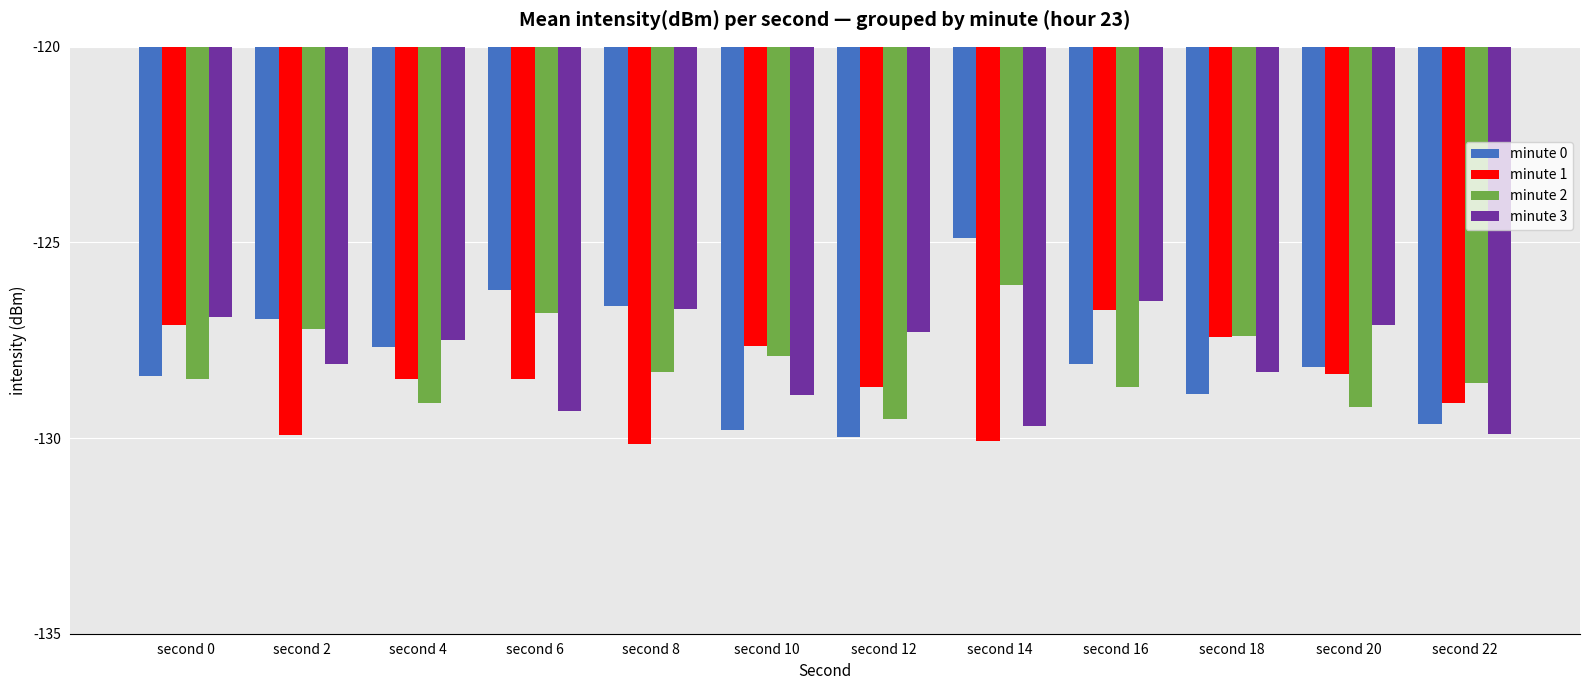

Reading left to right, extract all data points from this chart.

minute 0: second 0=-128.4	second 2=-127.0	second 4=-127.7	second 6=-126.2	second 8=-126.6	second 10=-129.8	second 12=-130.0	second 14=-124.9	second 16=-128.1	second 18=-128.9	second 20=-128.2	second 22=-129.6
minute 1: second 0=-127.1	second 2=-129.9	second 4=-128.5	second 6=-128.5	second 8=-130.2	second 10=-127.7	second 12=-128.7	second 14=-130.1	second 16=-126.7	second 18=-127.4	second 20=-128.3	second 22=-129.1
minute 2: second 0=-128.5	second 2=-127.2	second 4=-129.1	second 6=-126.8	second 8=-128.3	second 10=-127.9	second 12=-129.5	second 14=-126.1	second 16=-128.7	second 18=-127.4	second 20=-129.2	second 22=-128.6
minute 3: second 0=-126.9	second 2=-128.1	second 4=-127.5	second 6=-129.3	second 8=-126.7	second 10=-128.9	second 12=-127.3	second 14=-129.7	second 16=-126.5	second 18=-128.3	second 20=-127.1	second 22=-129.9